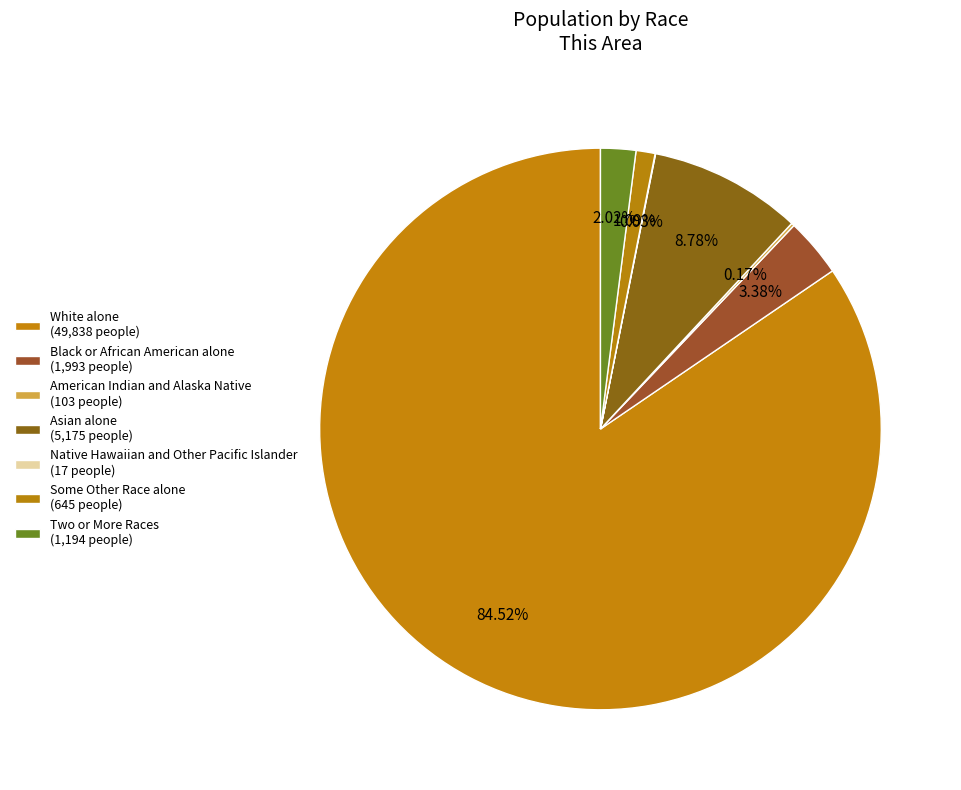

What is the change in value from White alone to American Indian and Alaska Native?

-49735